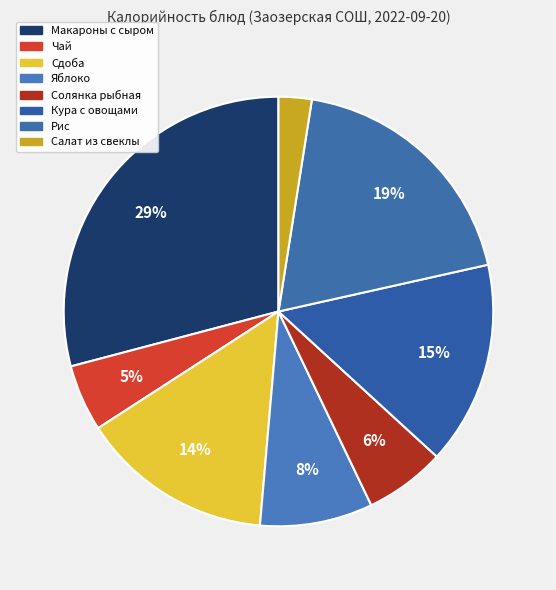

To the nearest percent, what is the combined percentage of Салат из свеклы and Макароны с сыром?

32%